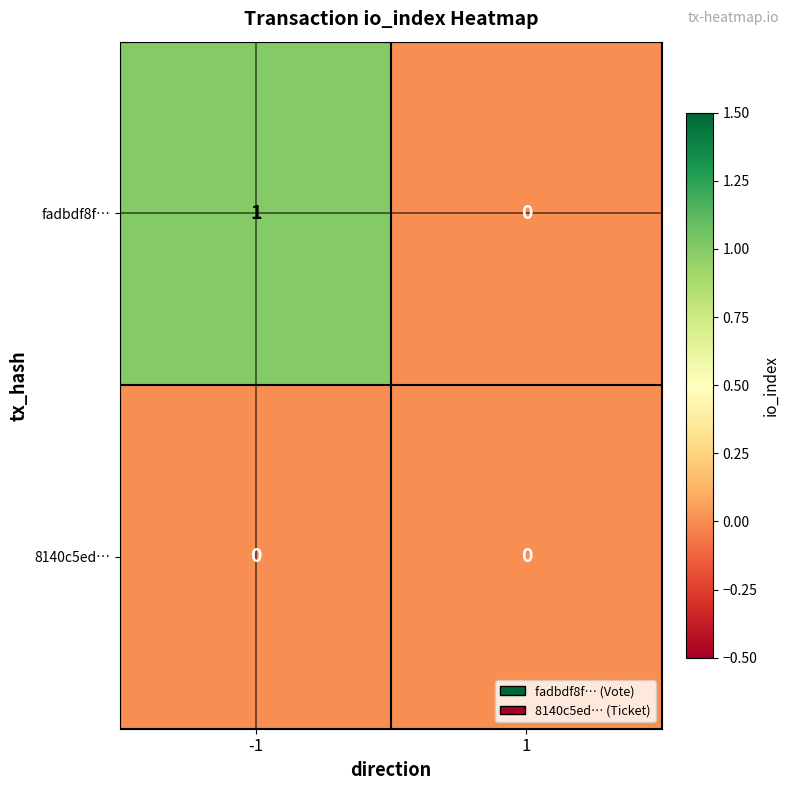

The value of fadbdf8f… at 1 is 0. True or false?

True